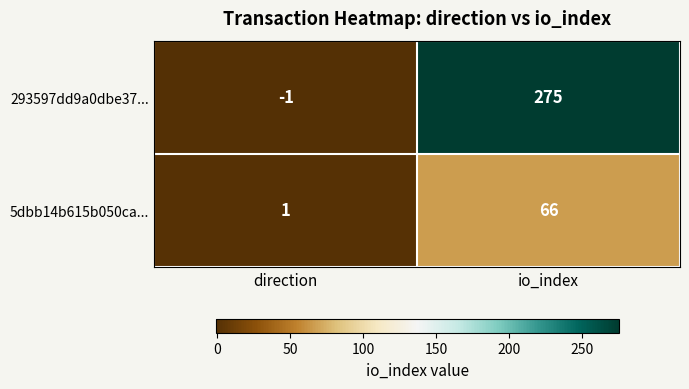

Reading left to right, extract all data points from this chart.

293597dd9a0dbe37...: direction=-1	io_index=275
5dbb14b615b050ca...: direction=1	io_index=66